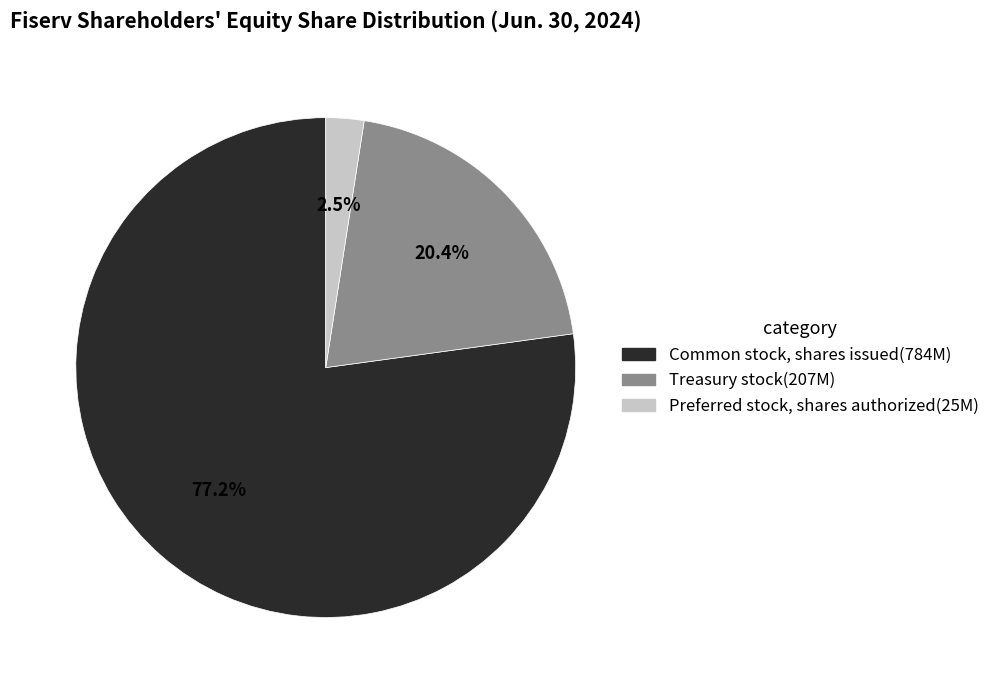

Does Treasury stock represent more than half of the total?

No